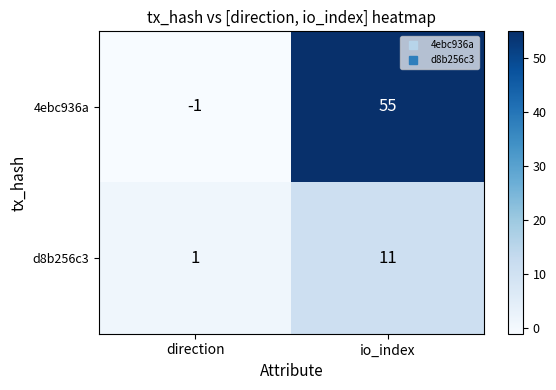

Reading right to left, what are all the values shown in this chart?

4ebc936a: io_index=55	direction=-1
d8b256c3: io_index=11	direction=1